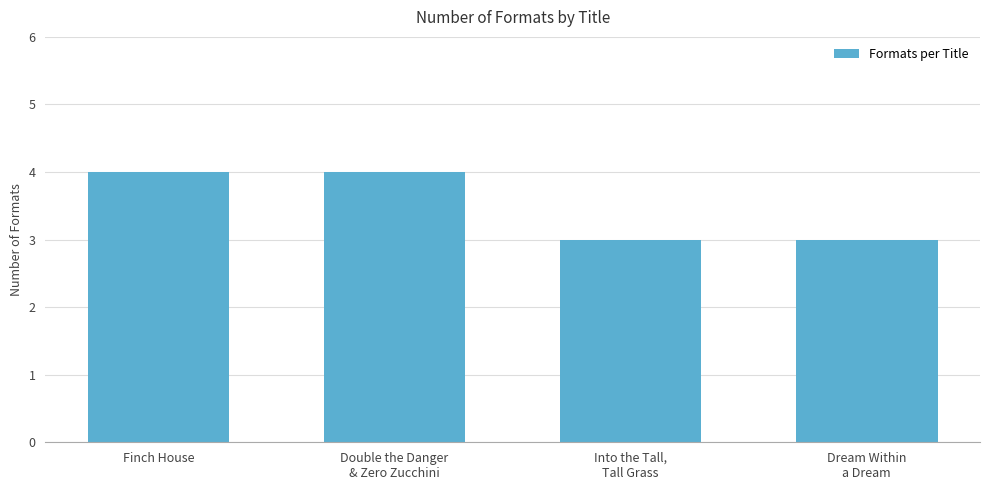

What position from the right is Into the Tall,
Tall Grass?

2